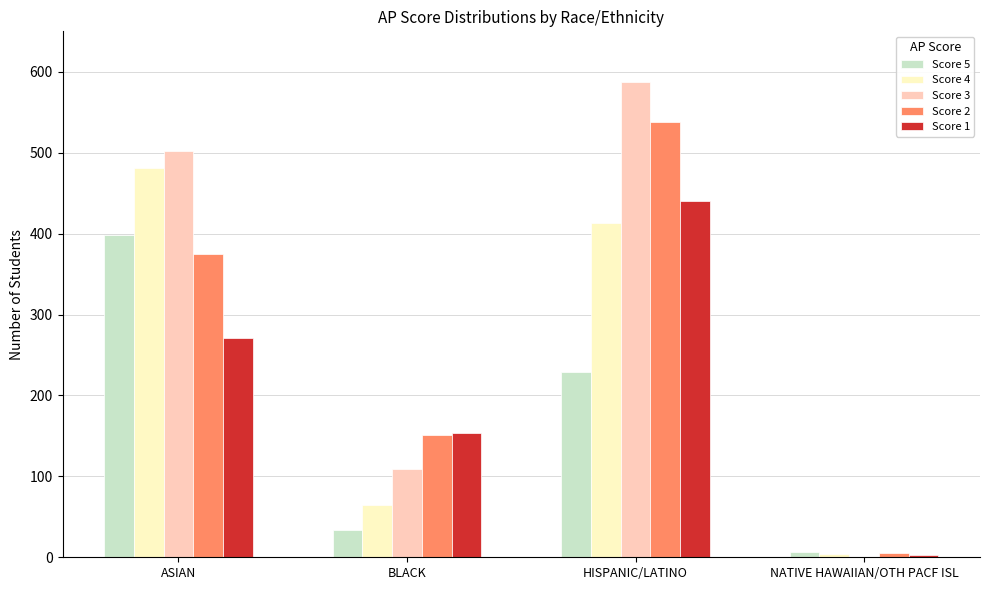

Which series has the largest total across all categories?

Score 3